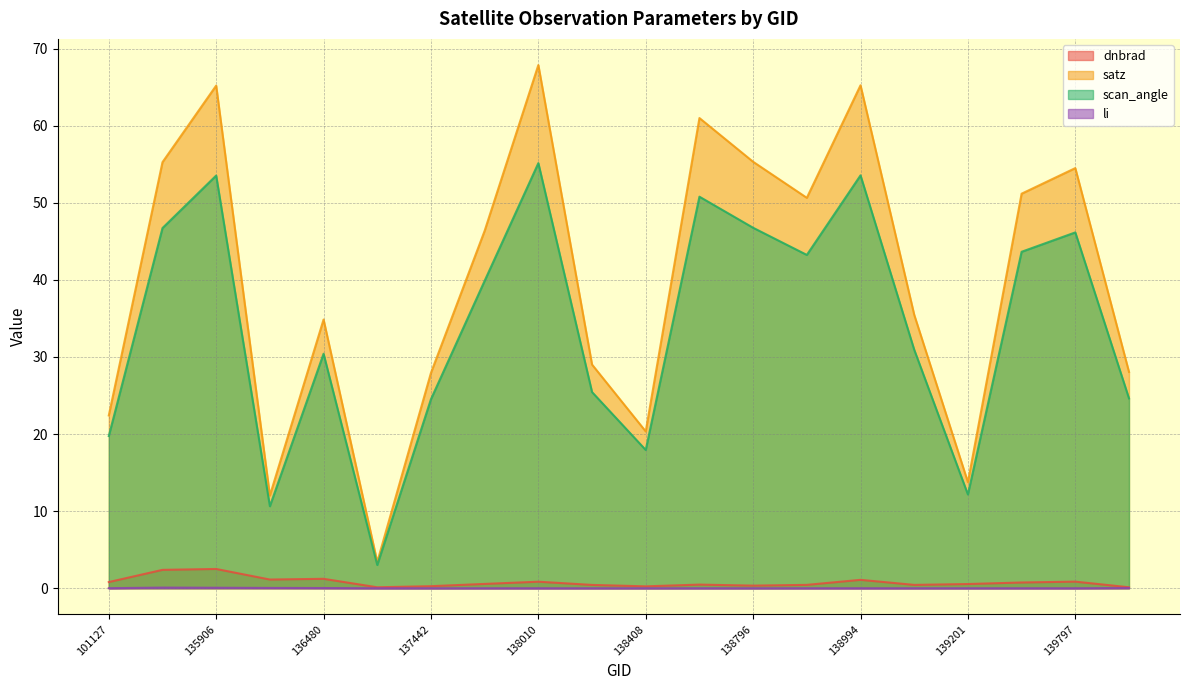

Is it true that li equals 0.0 at 139797?

False